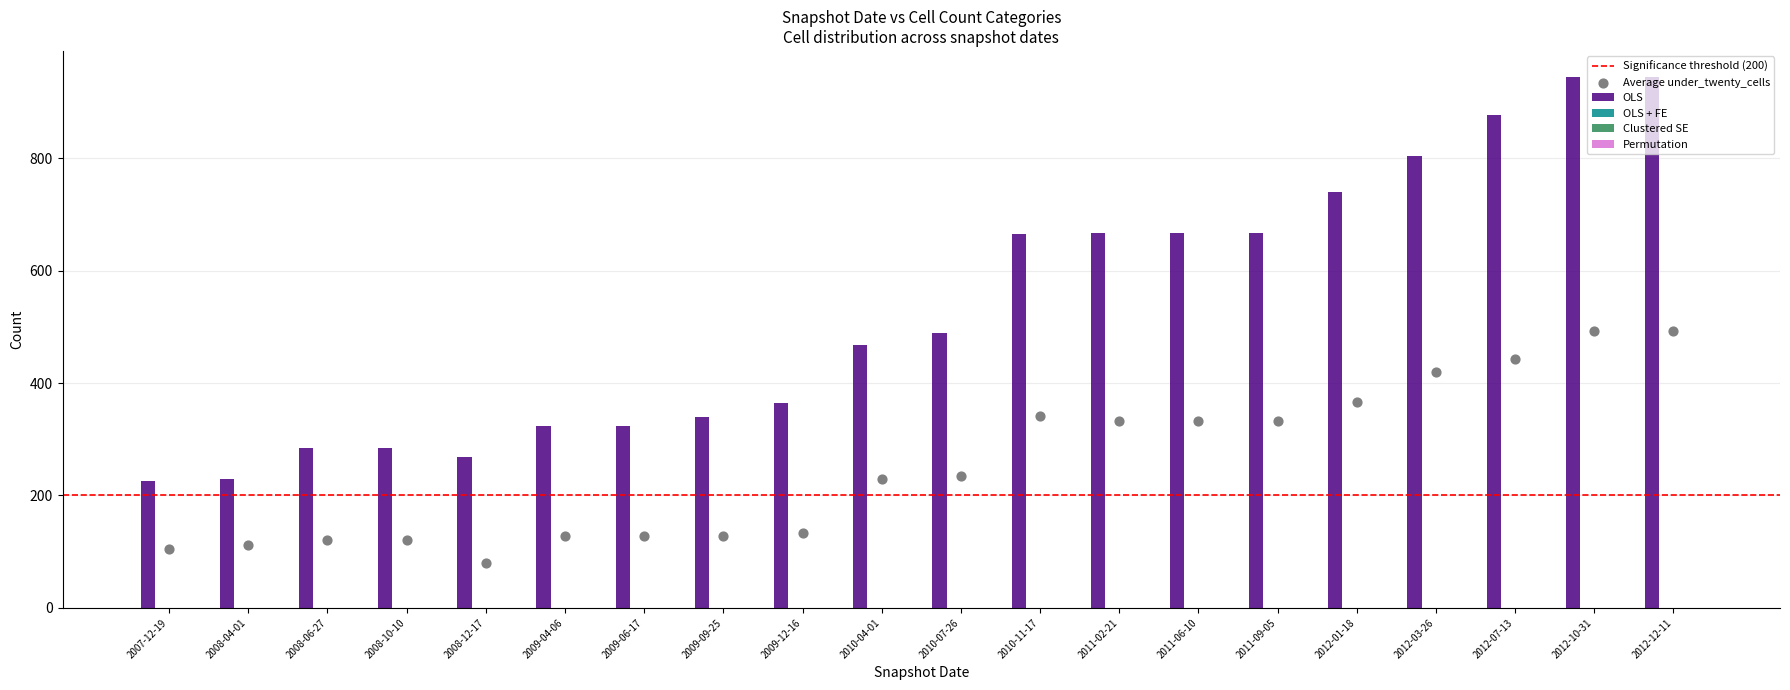

What is the sum of all OLS values?

10579